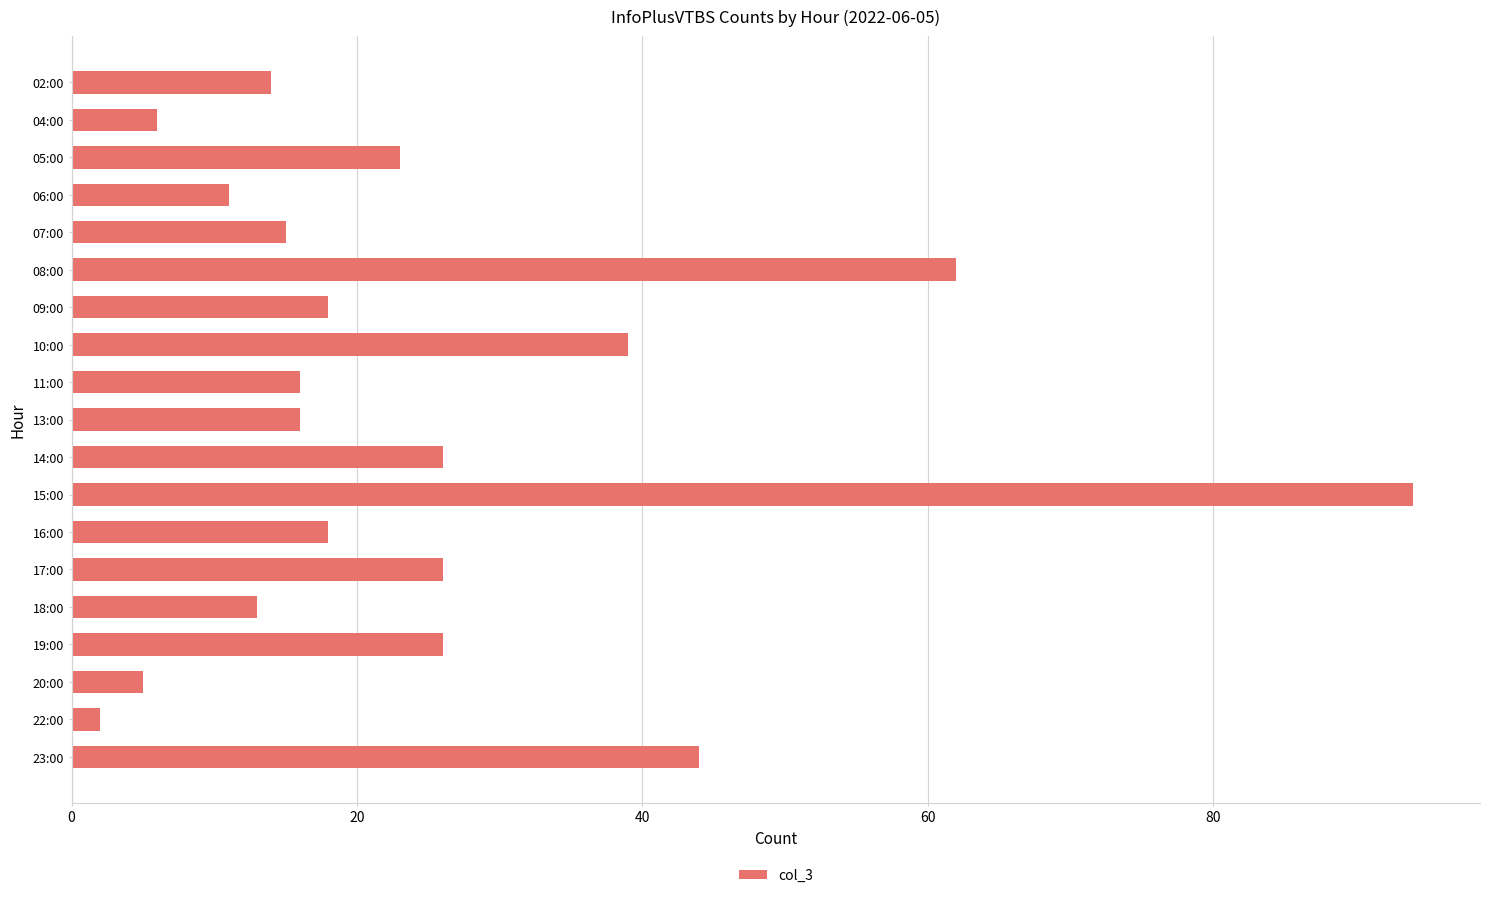

Reading top to bottom, transcribe all the data shown in this chart.

14	6	23	11	15	62	18	39	16	16	26	94	18	26	13	26	5	2	44